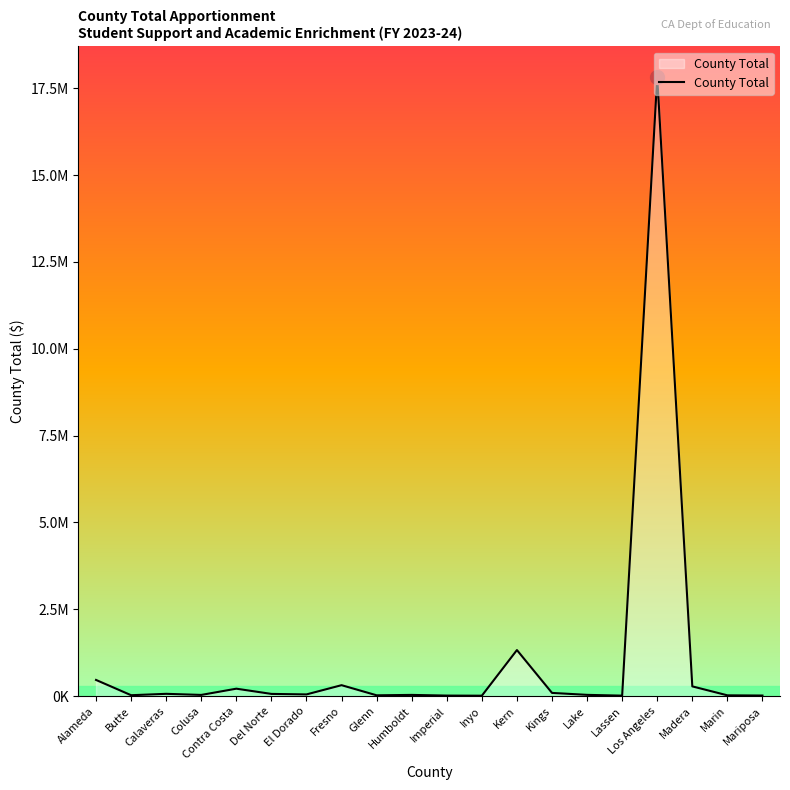

What is the minimum value shown in the chart?

11440